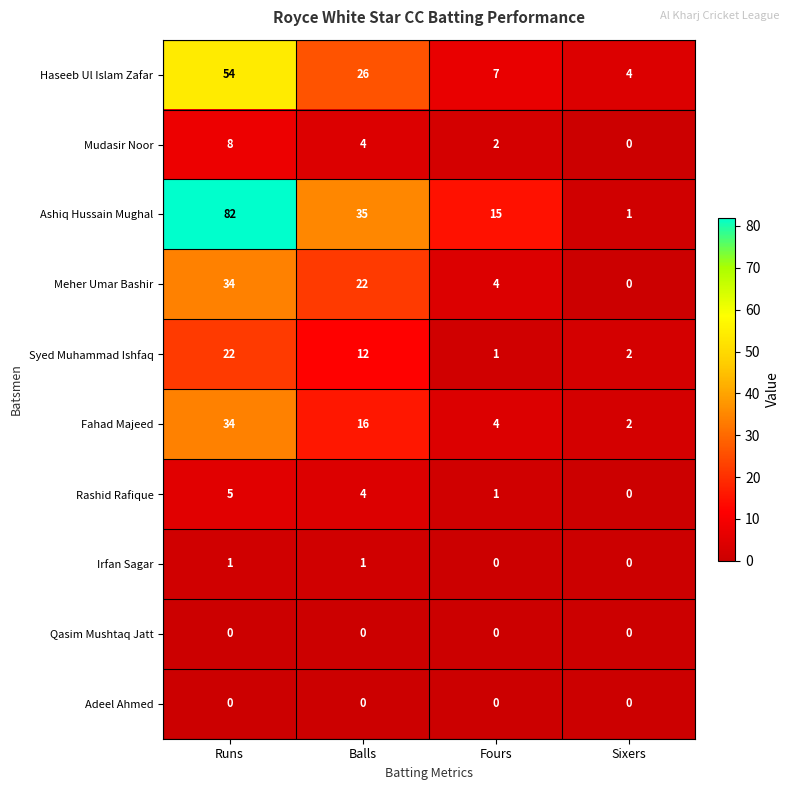

What is the difference between the maximum and minimum values in the Fahad Majeed series?

32